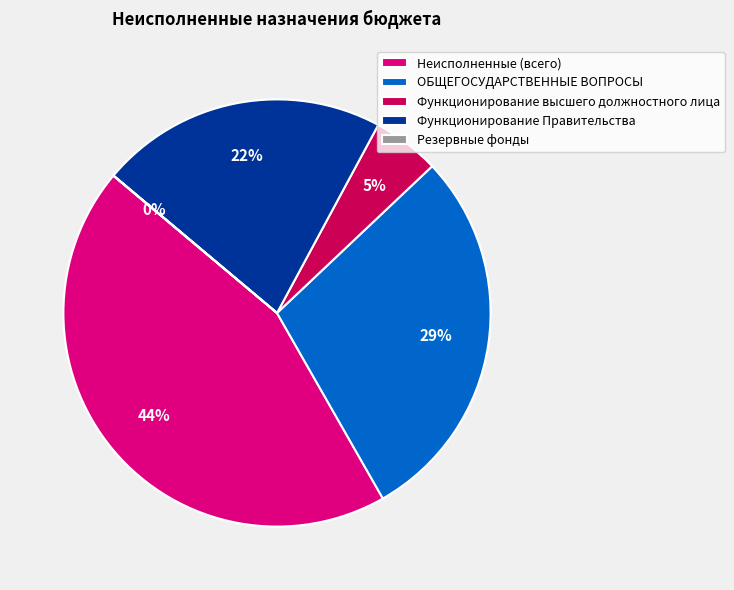

Do Функционирование Правительства and Неисполненные (всего) together represent more than half of the pie?

Yes